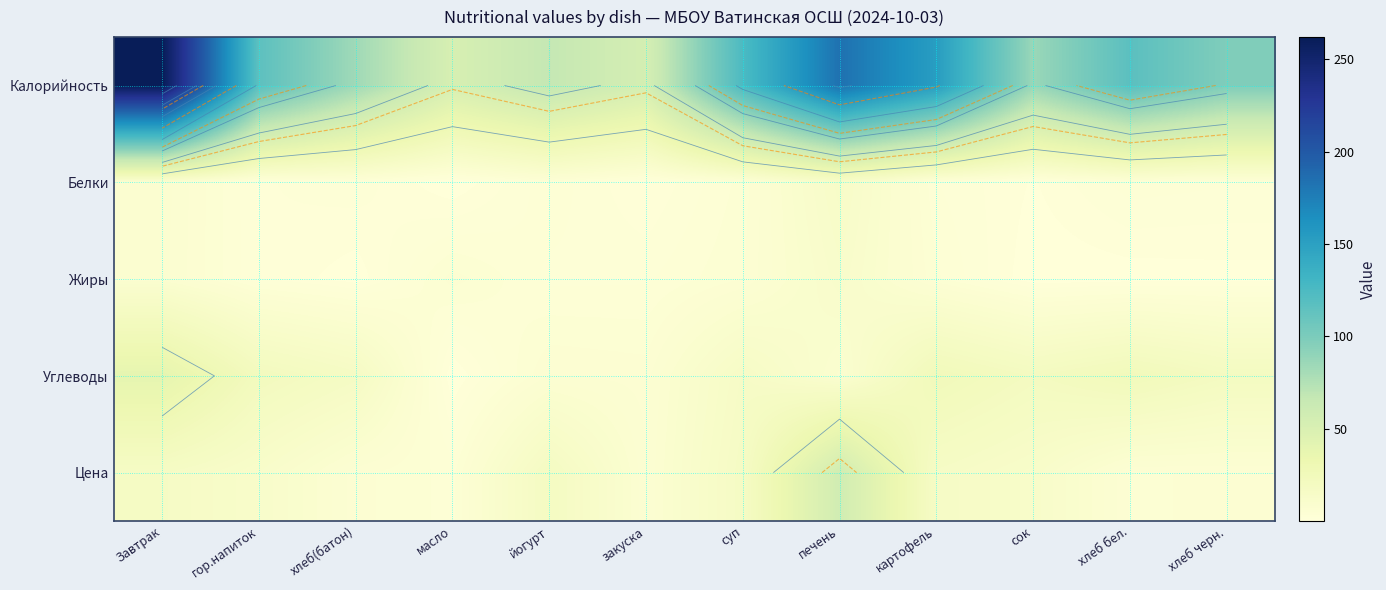

How many values in the Цена series exceed 12?

7